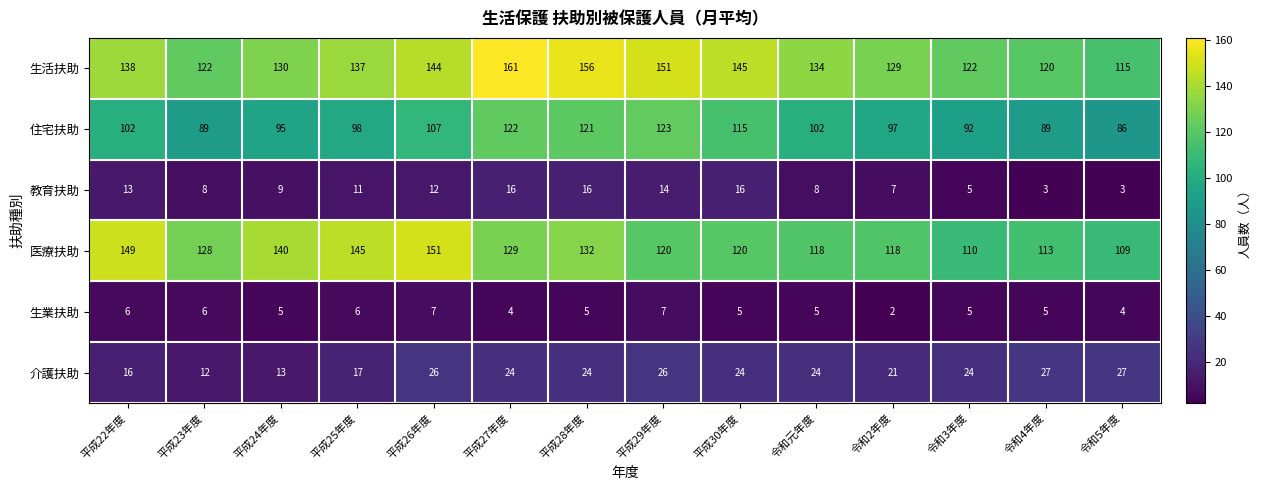

How many distinct data groups are displayed?

6